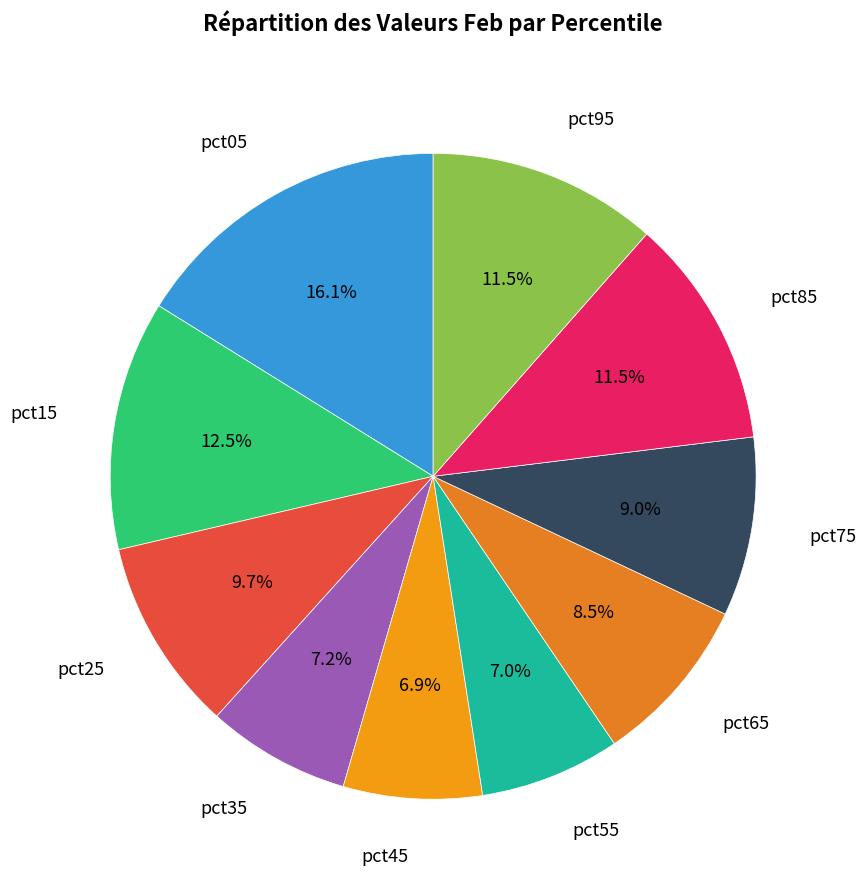

Is there a majority slice in this chart?

No